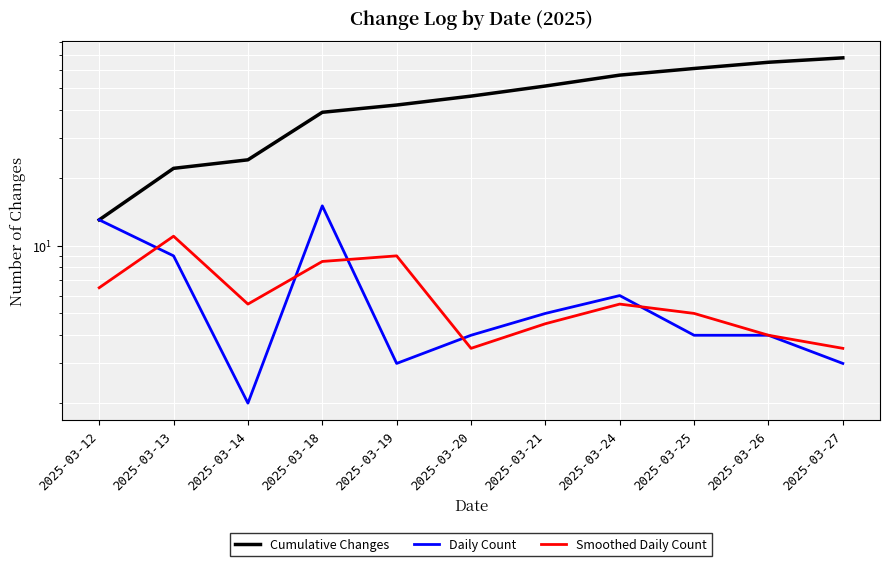

True or false: Daily Count and Cumulative Changes cross at least once.

False